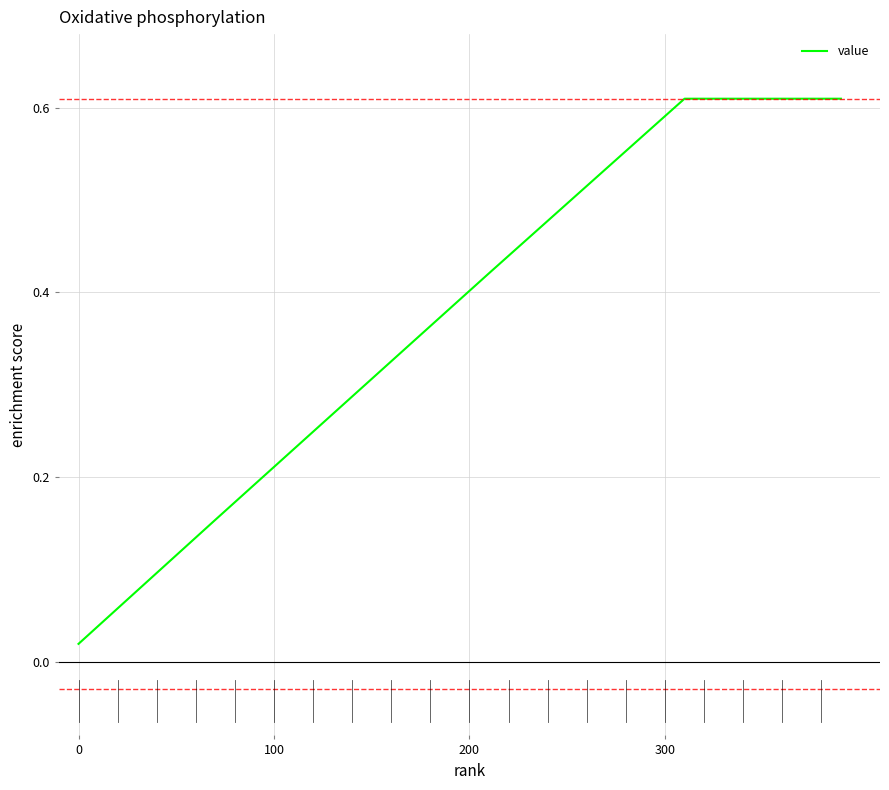

What is the label of the 34th point from the right?

6